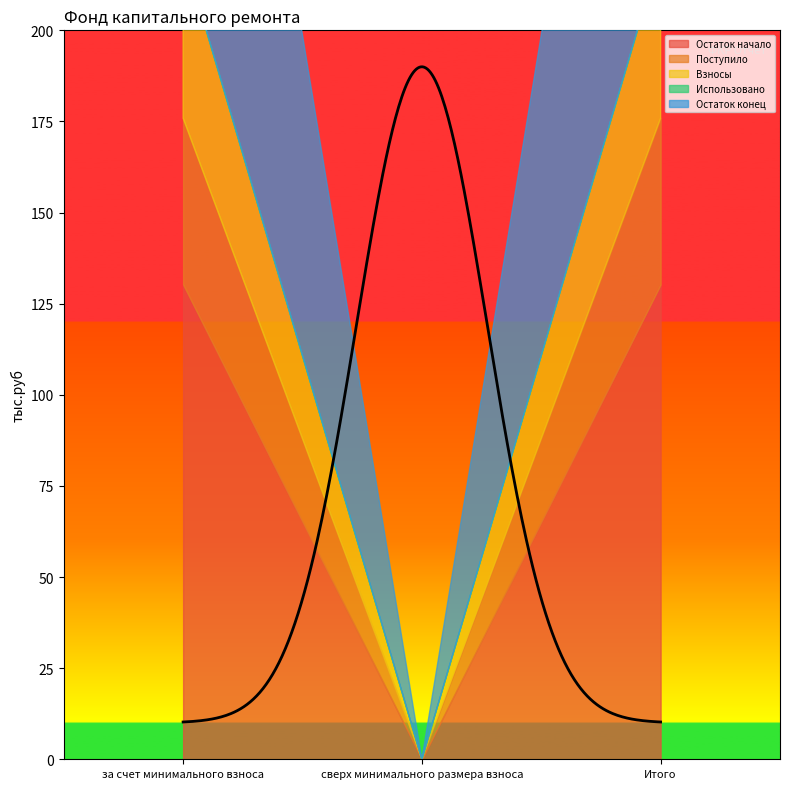

How many data points does each series have?

3